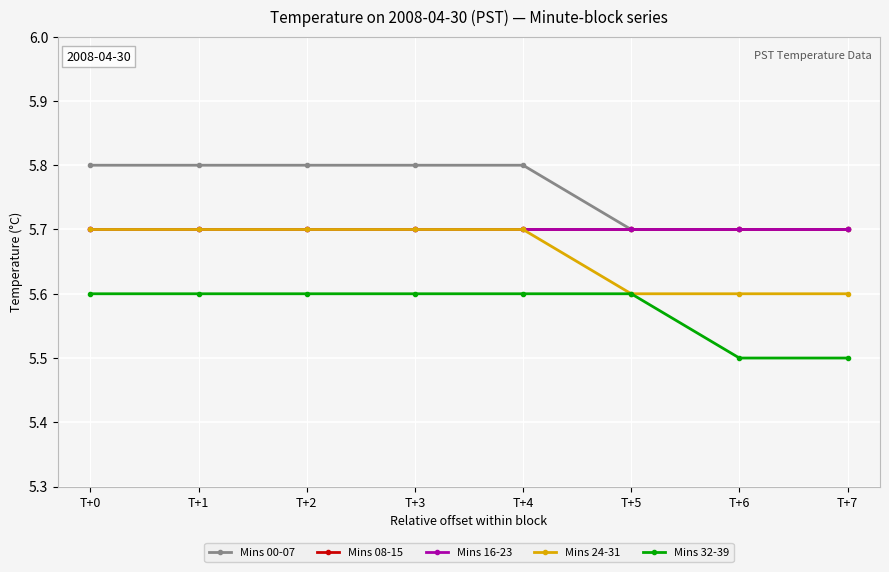

Is this an area chart (filled region under the line)?

No